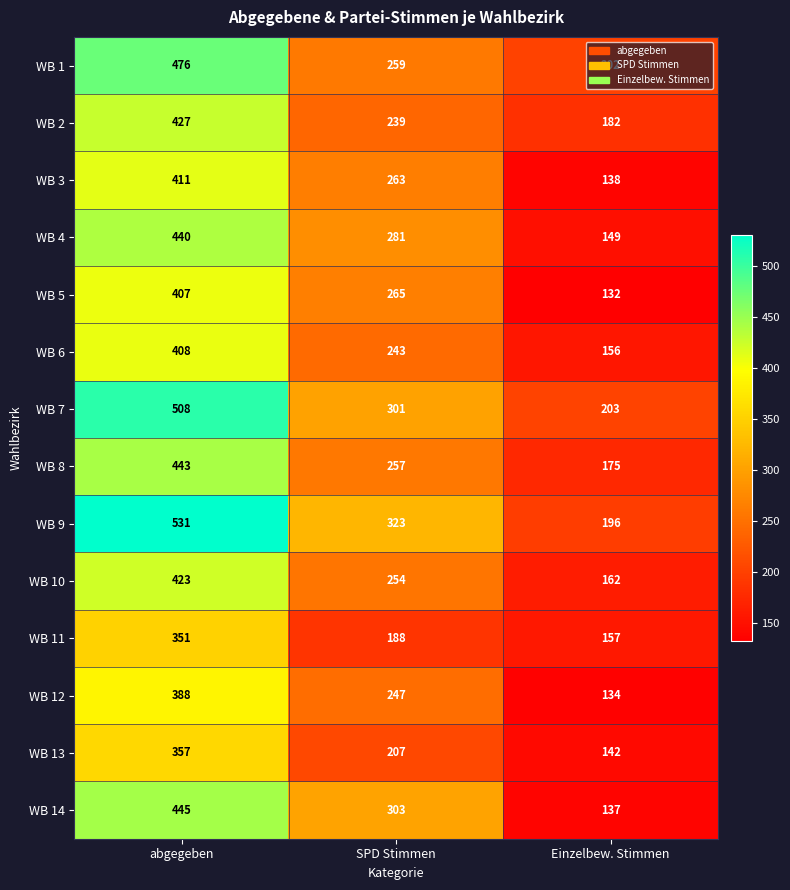

What is the difference between the WB 8 values at SPD Stimmen and Einzelbew. Stimmen?

82